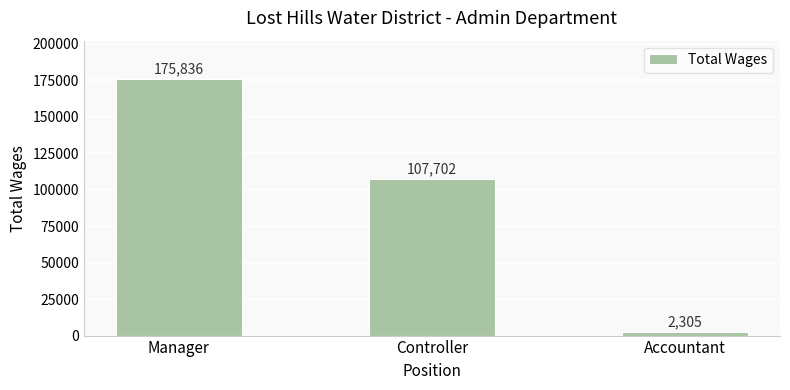

True or false: the data shows 53061 at Manager.

False